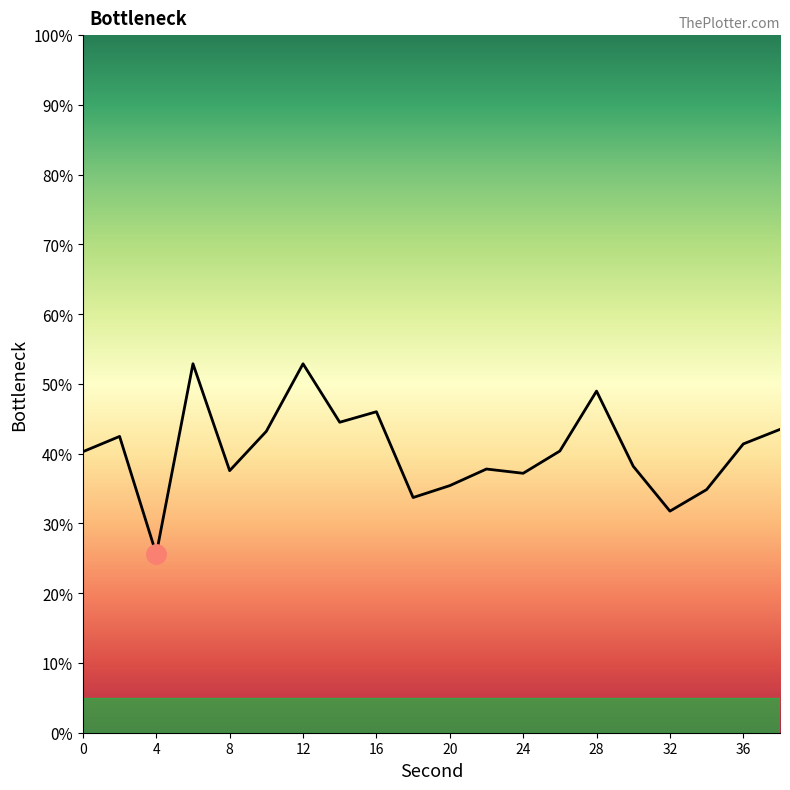

True or false: the data shows 52.9 at 6.

True